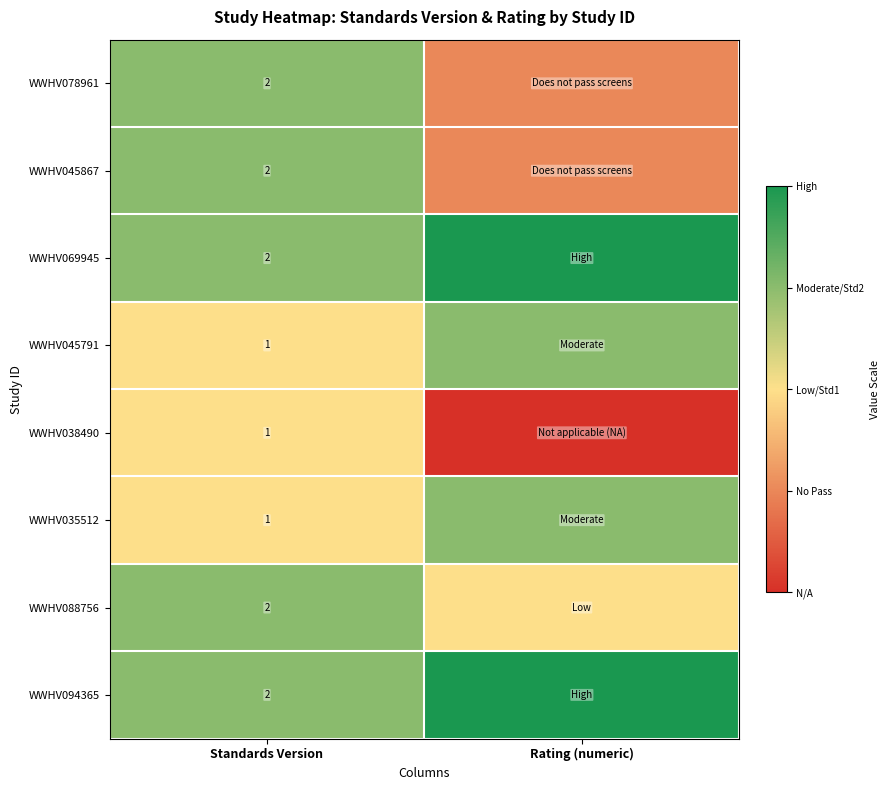

What is the total value across all series at Standards Version?

13